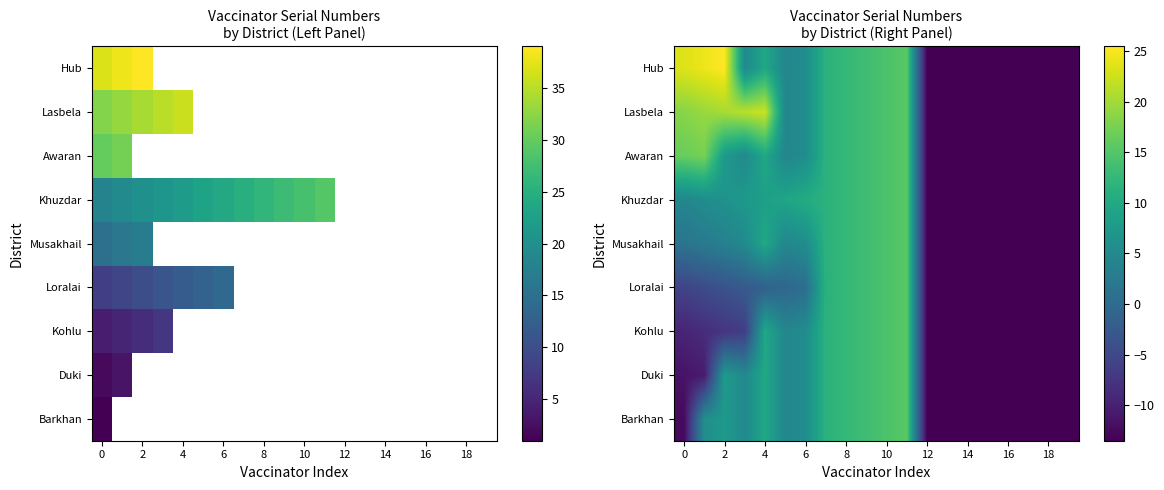

What is the spread (max minus min) of values at 0?

36.0